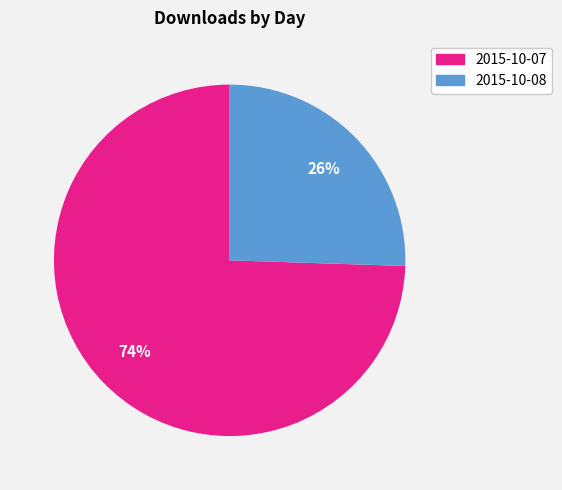

To the nearest percent, what is the average slice percentage?

50%